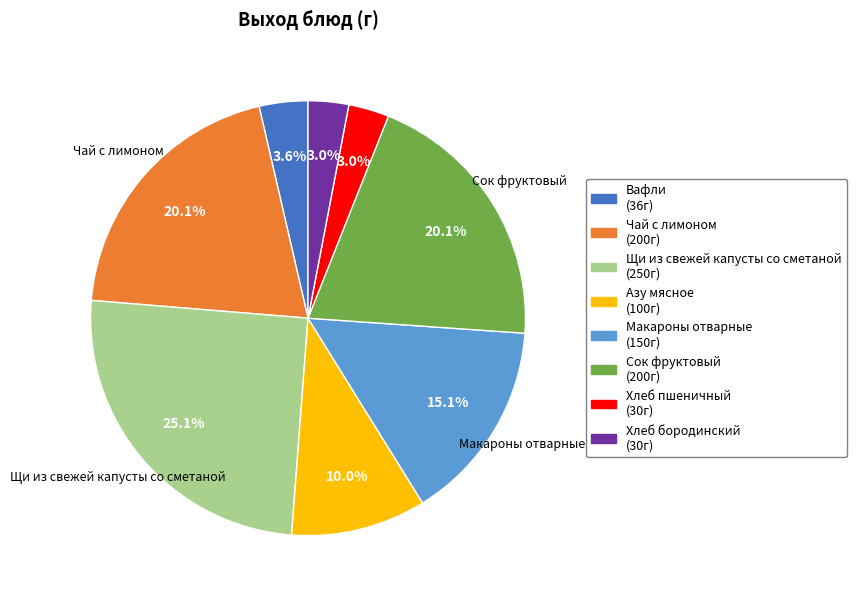

Is there a majority slice in this chart?

No